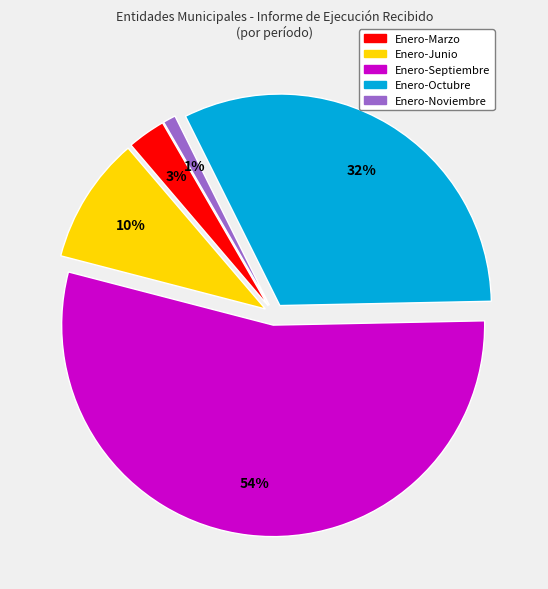

To the nearest percent, what is the difference between the largest and smallest slice percentages?

53%